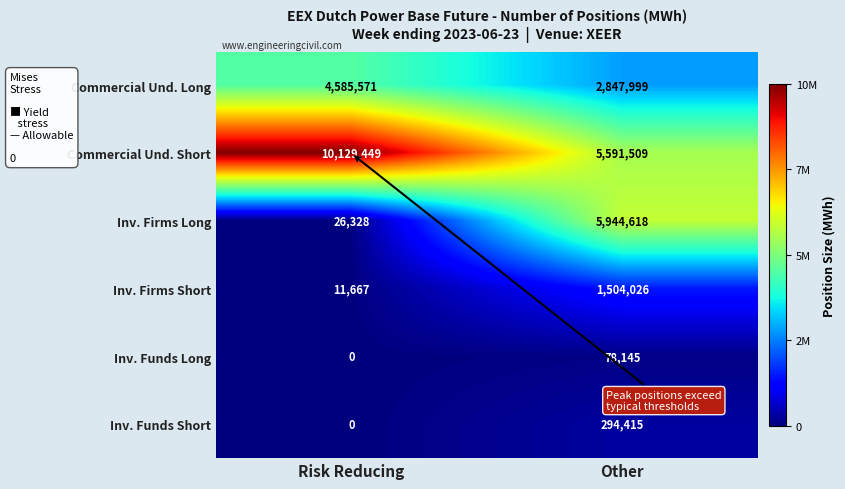

True or false: Commercial Und. Short has a value of 5591509 at Other.

True